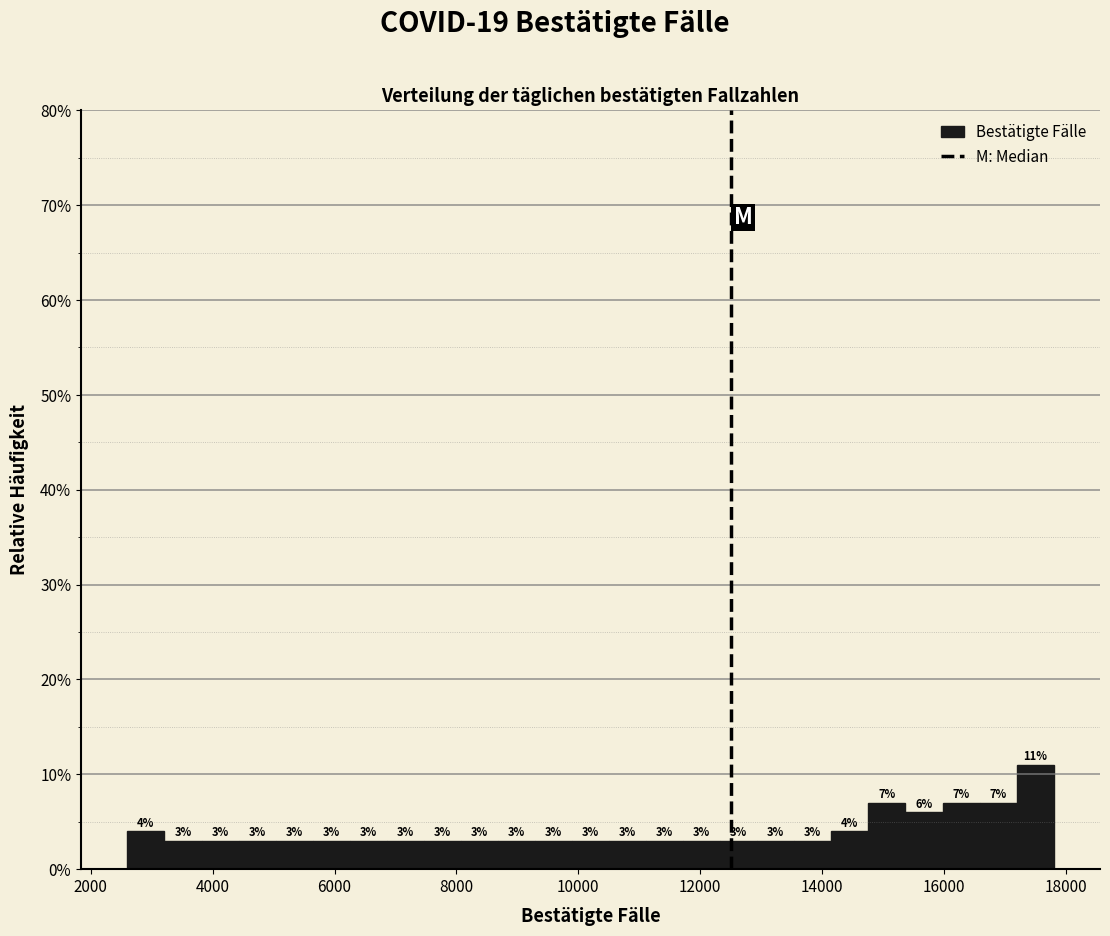

Around what value on the x-axis is the tallest bar? Give the approximate position of its centre, as read against the axis.

17400